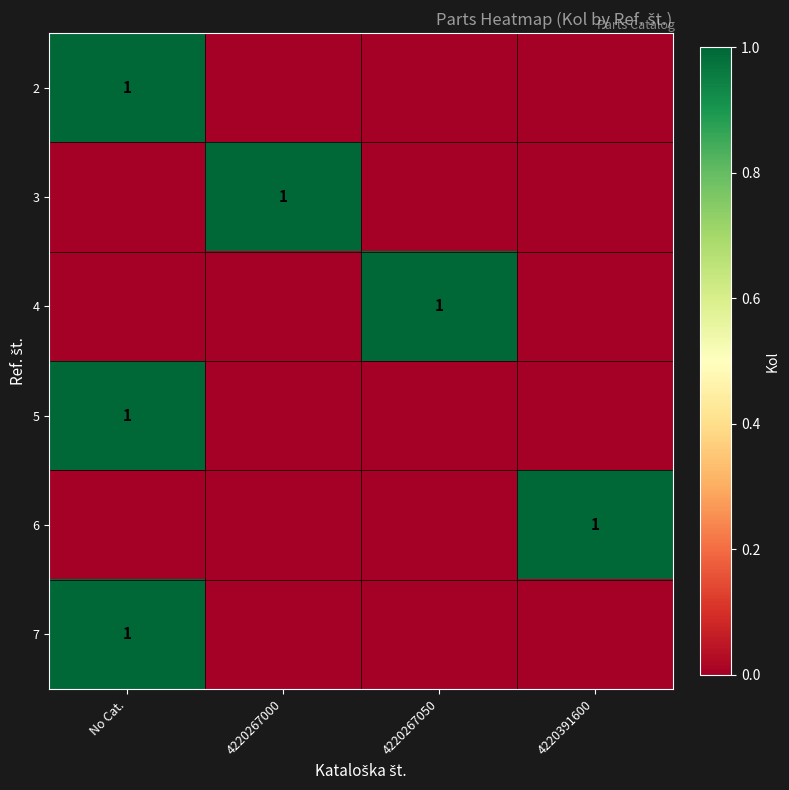

Rank the series at 4220391600 from lowest to highest value.

2, 3, 4, 5, 7, 6